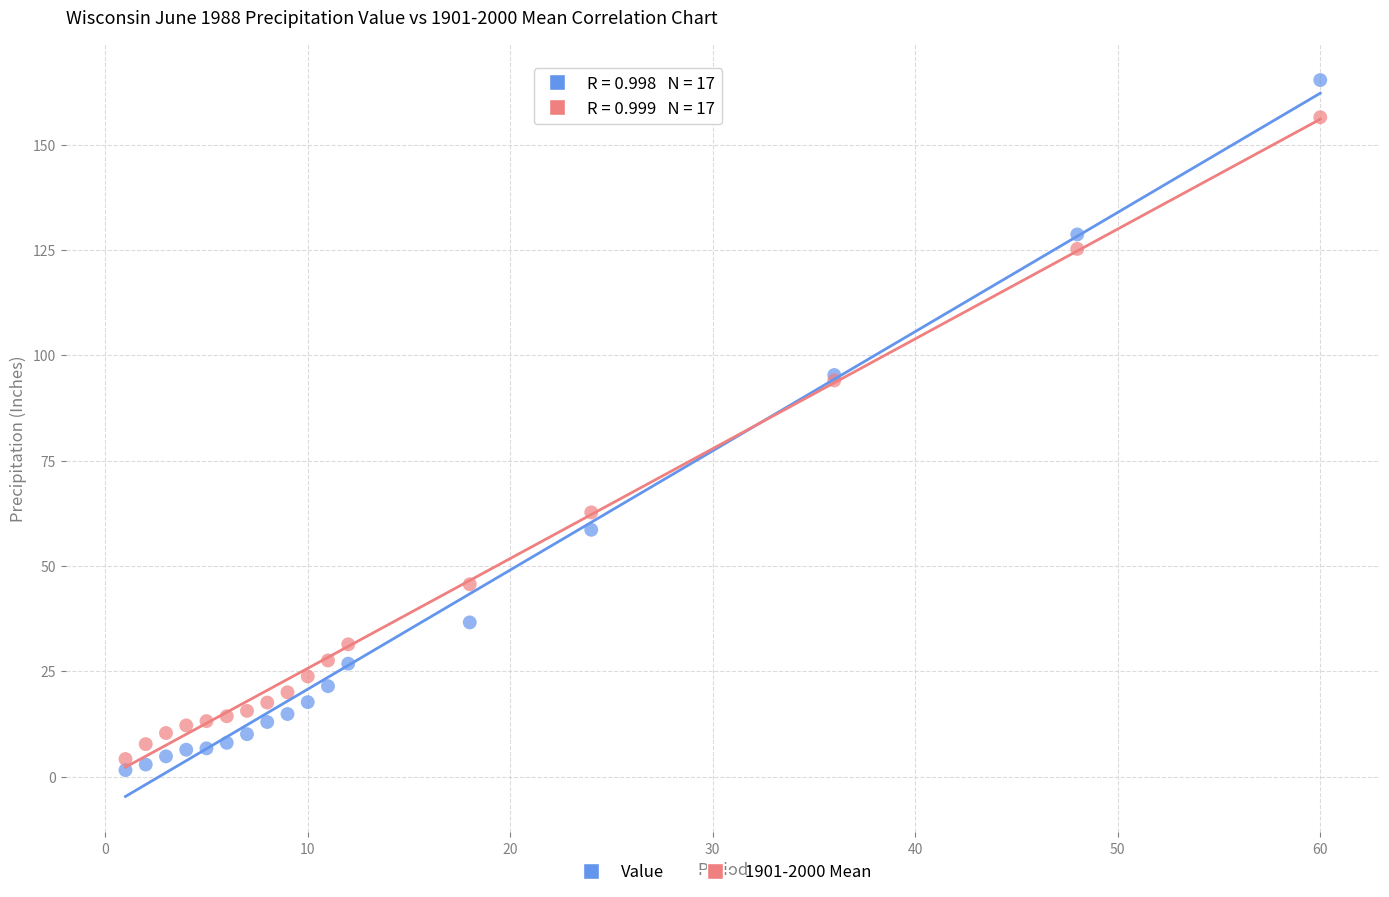

What are all the series names shown in the legend?

Value, 1901-2000 Mean